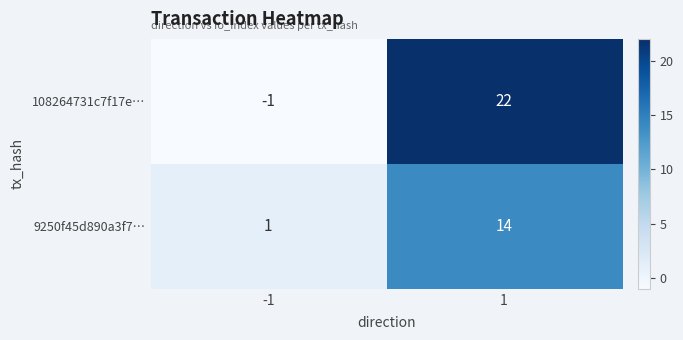

Reading left to right, extract all data points from this chart.

108264731c7f17e…: -1=-1	1=22
9250f45d890a3f7…: -1=1	1=14